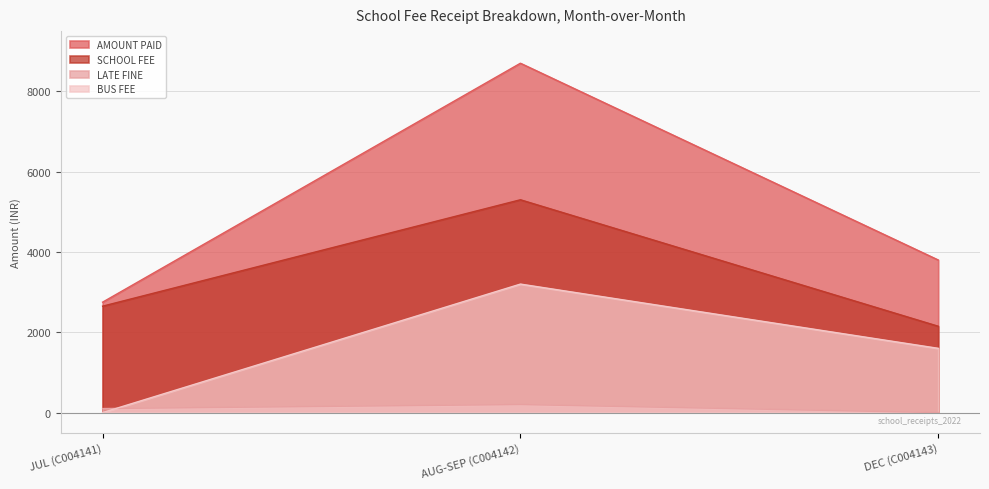

What is the label of the 2nd point from the left?

AUG-SEP (C004142)